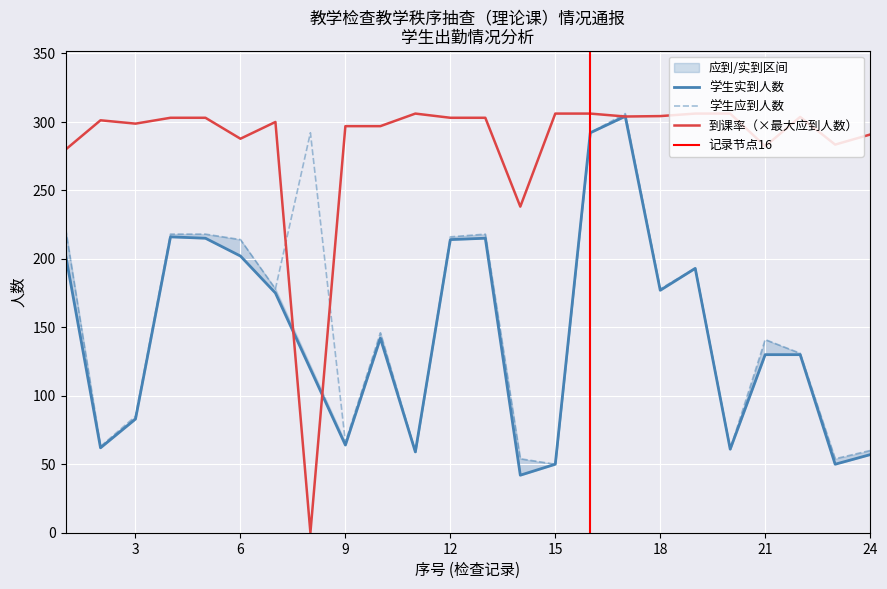

At which category is the sum across all series the highest?

17